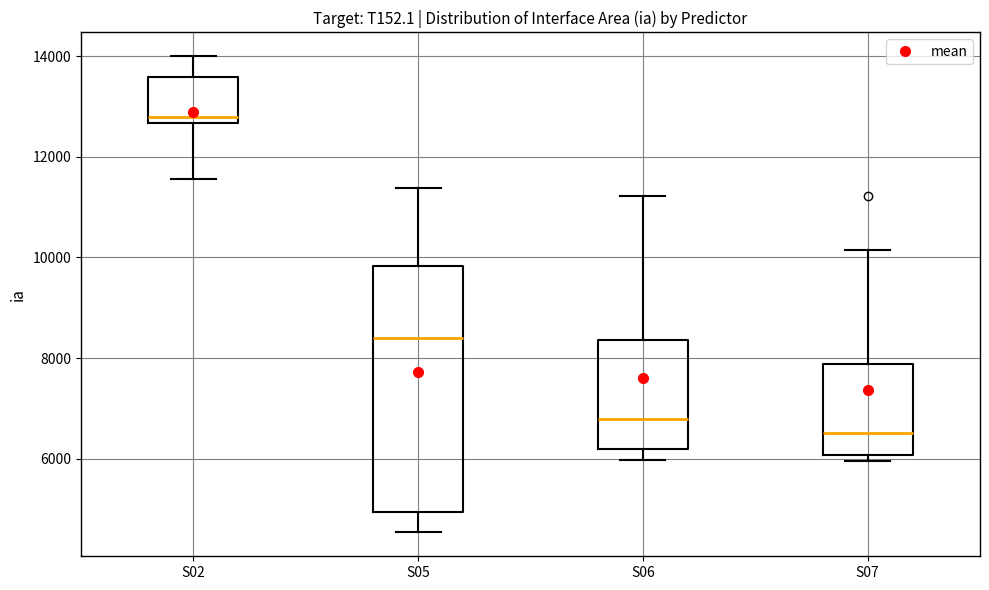

Where is the upper edge of the box for S05 on the y-axis? The values are not printed on the chart, so give them approximately, as read against the axis.

9800